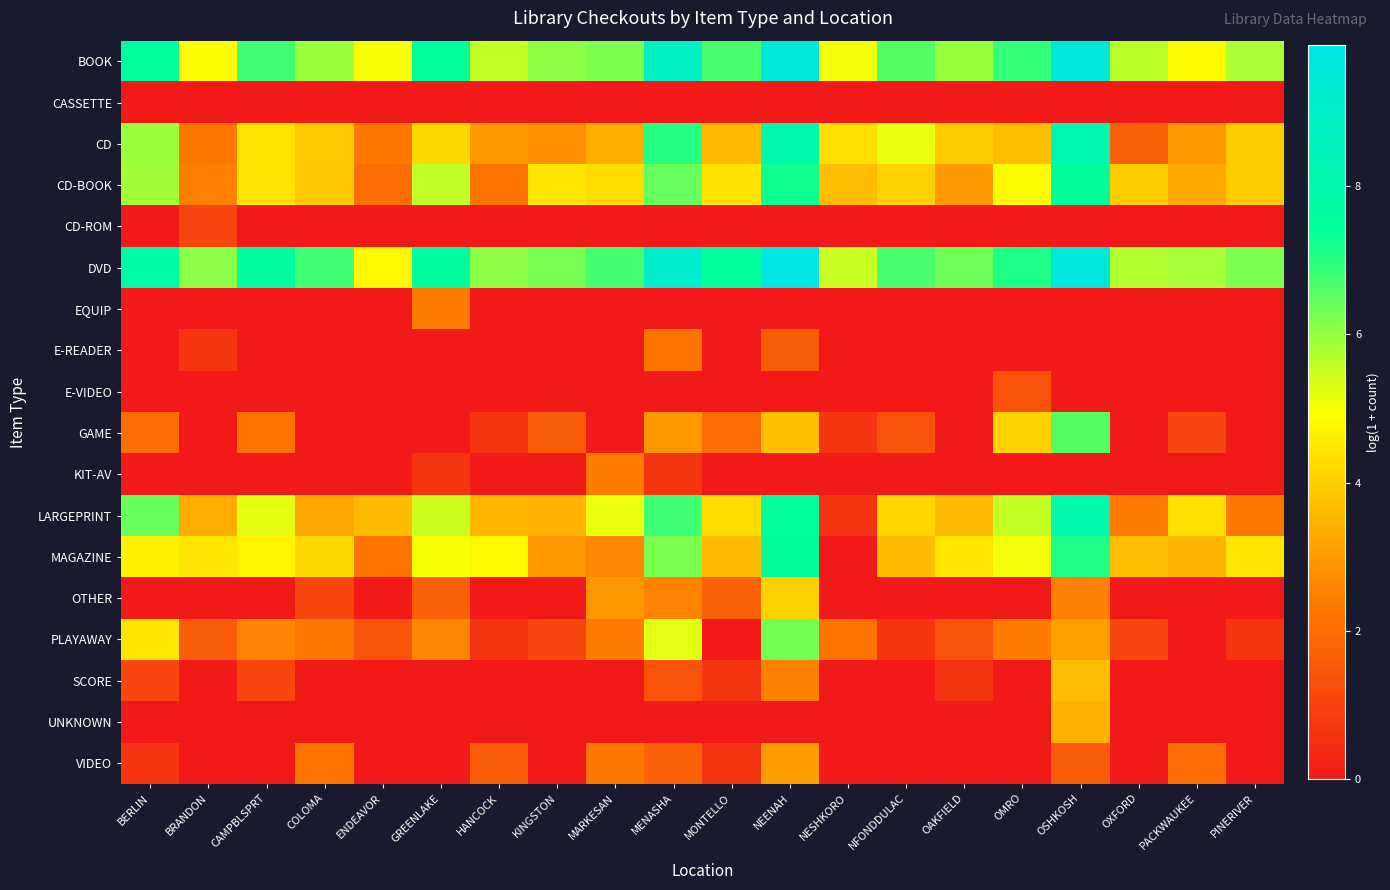

Between OSHKOSH and BRANDON, which is larger?

OSHKOSH